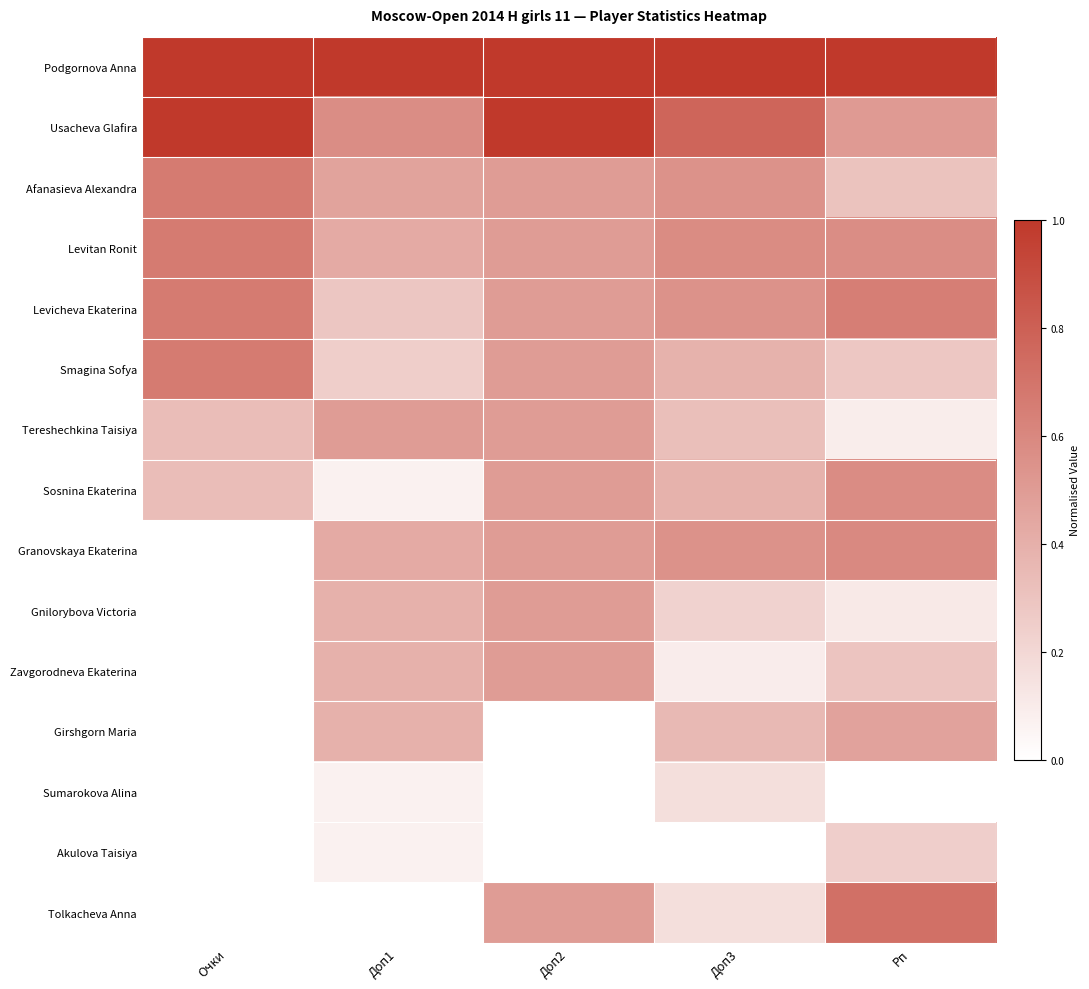

Which series has the largest total across all categories?

Podgornova Anna